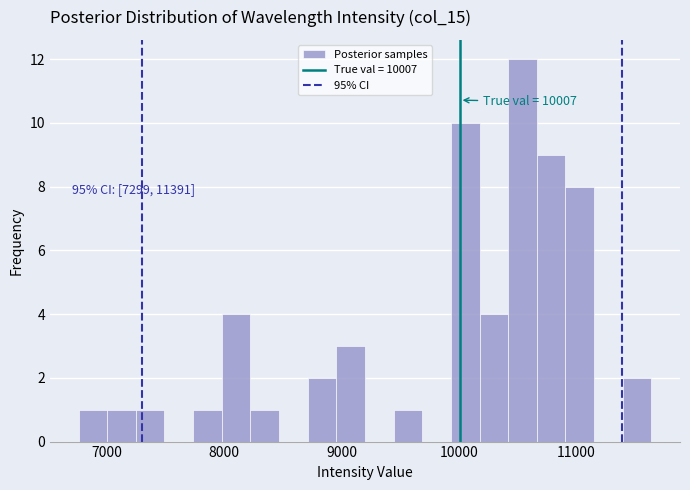

Read against the x-axis, roughly where is the centre of the tallest bar?

10500